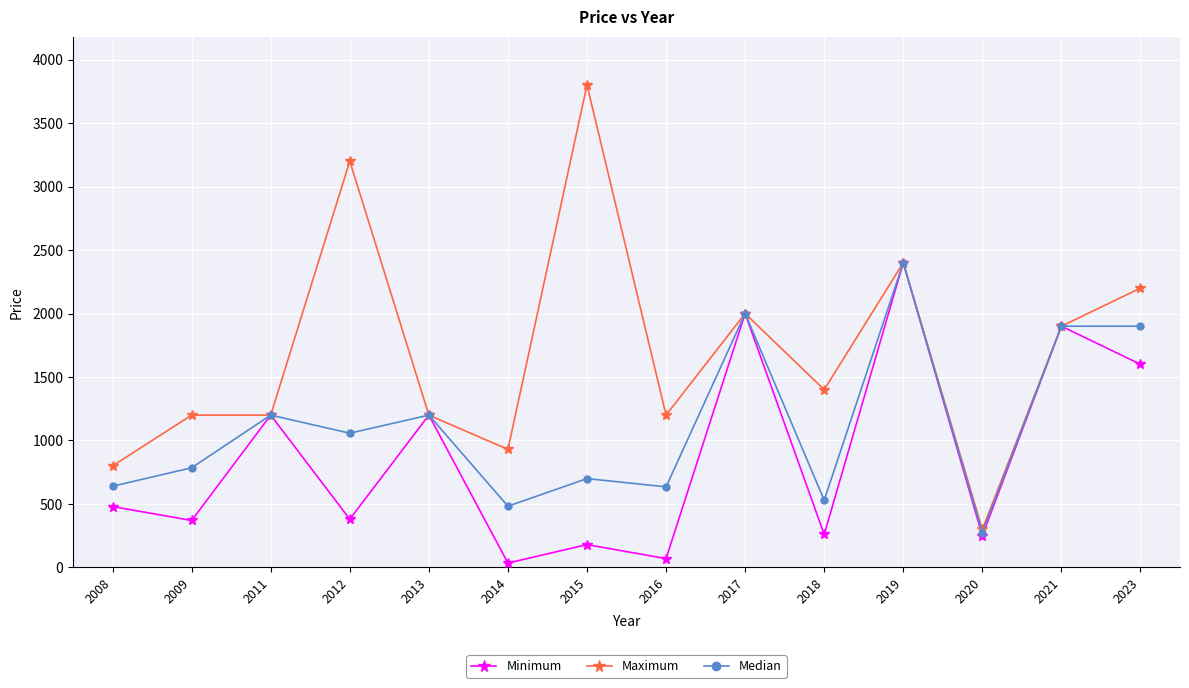

At which category is the sum across all series the highest?

2019